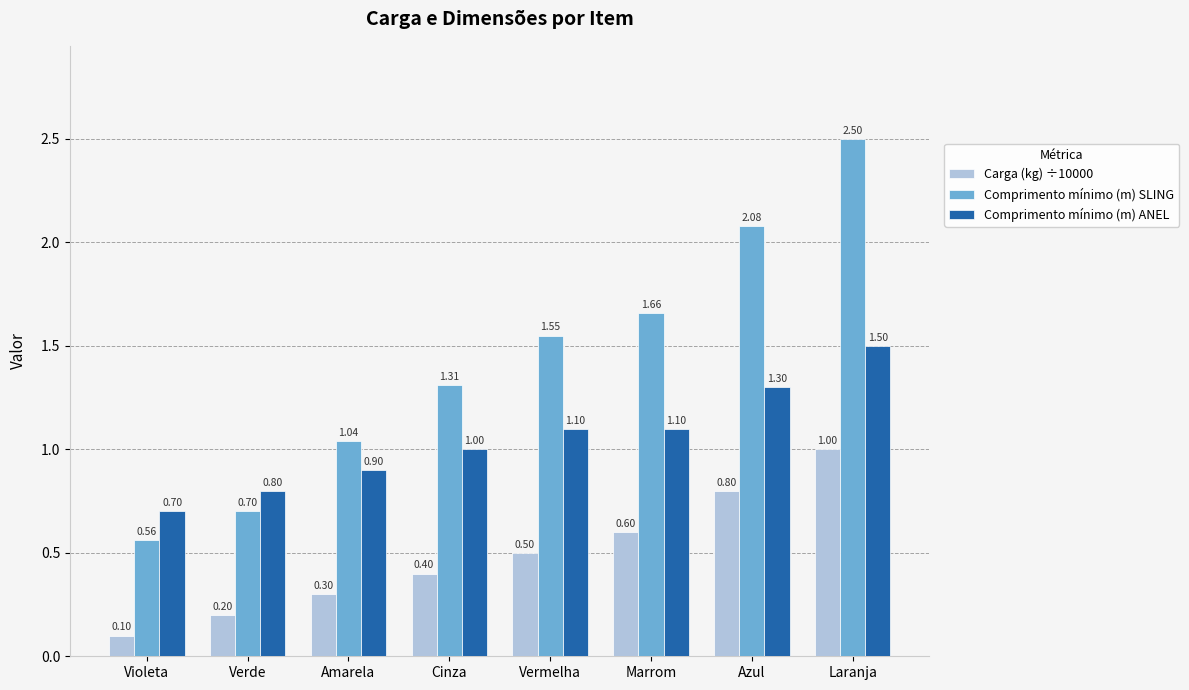

Are the bars grouped side by side (vs. stacked)?

Yes